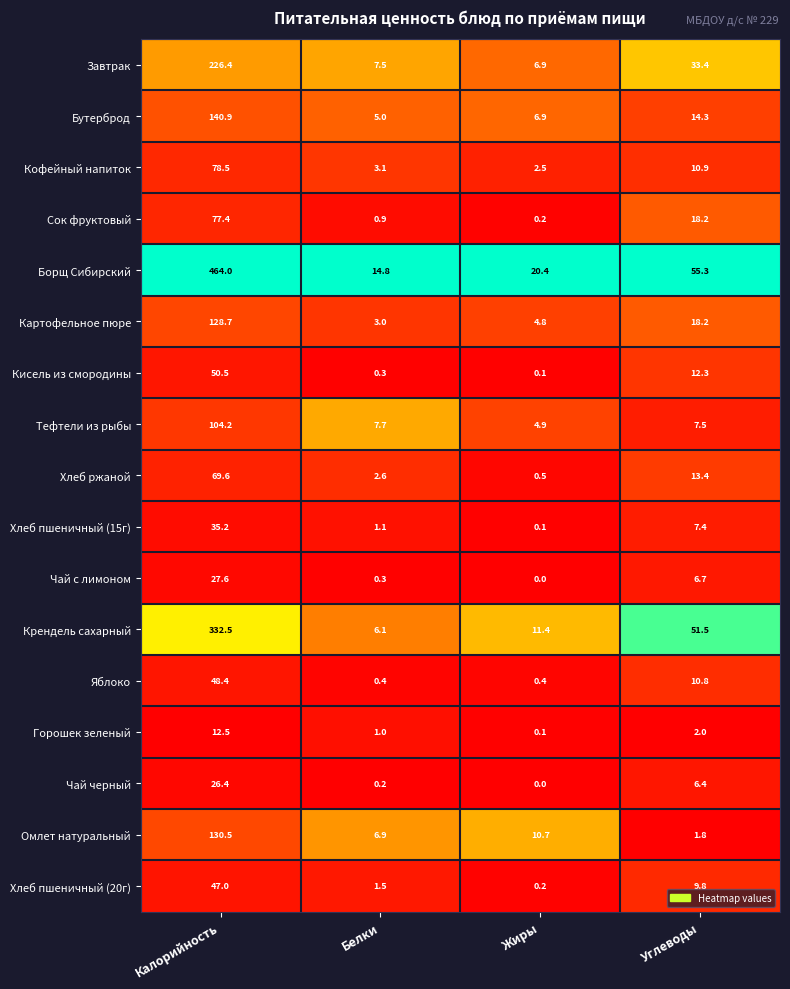

Which series has the largest total across all categories?

Борщ Сибирский